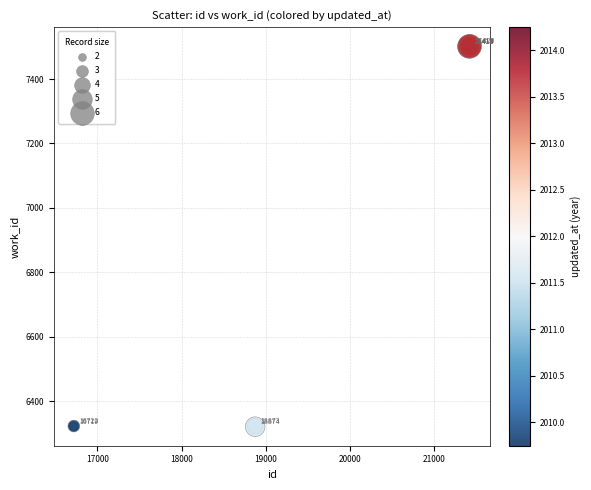

What Y value in the scatter plot is closest to 6911?

6323